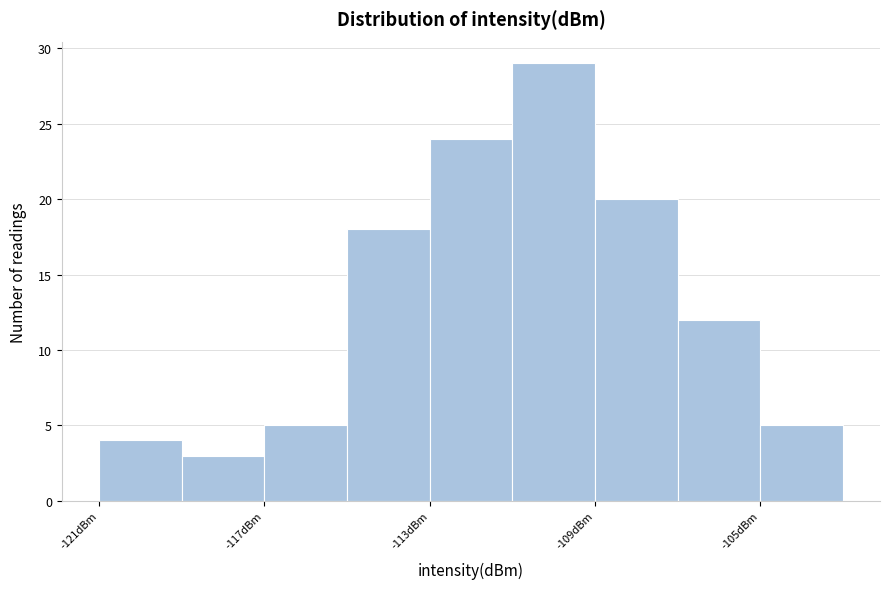

How tall is the bar that spans -113 to -111 on the x-axis? The values are not printed on the chart, so give them approximately, as read against the axis.

24